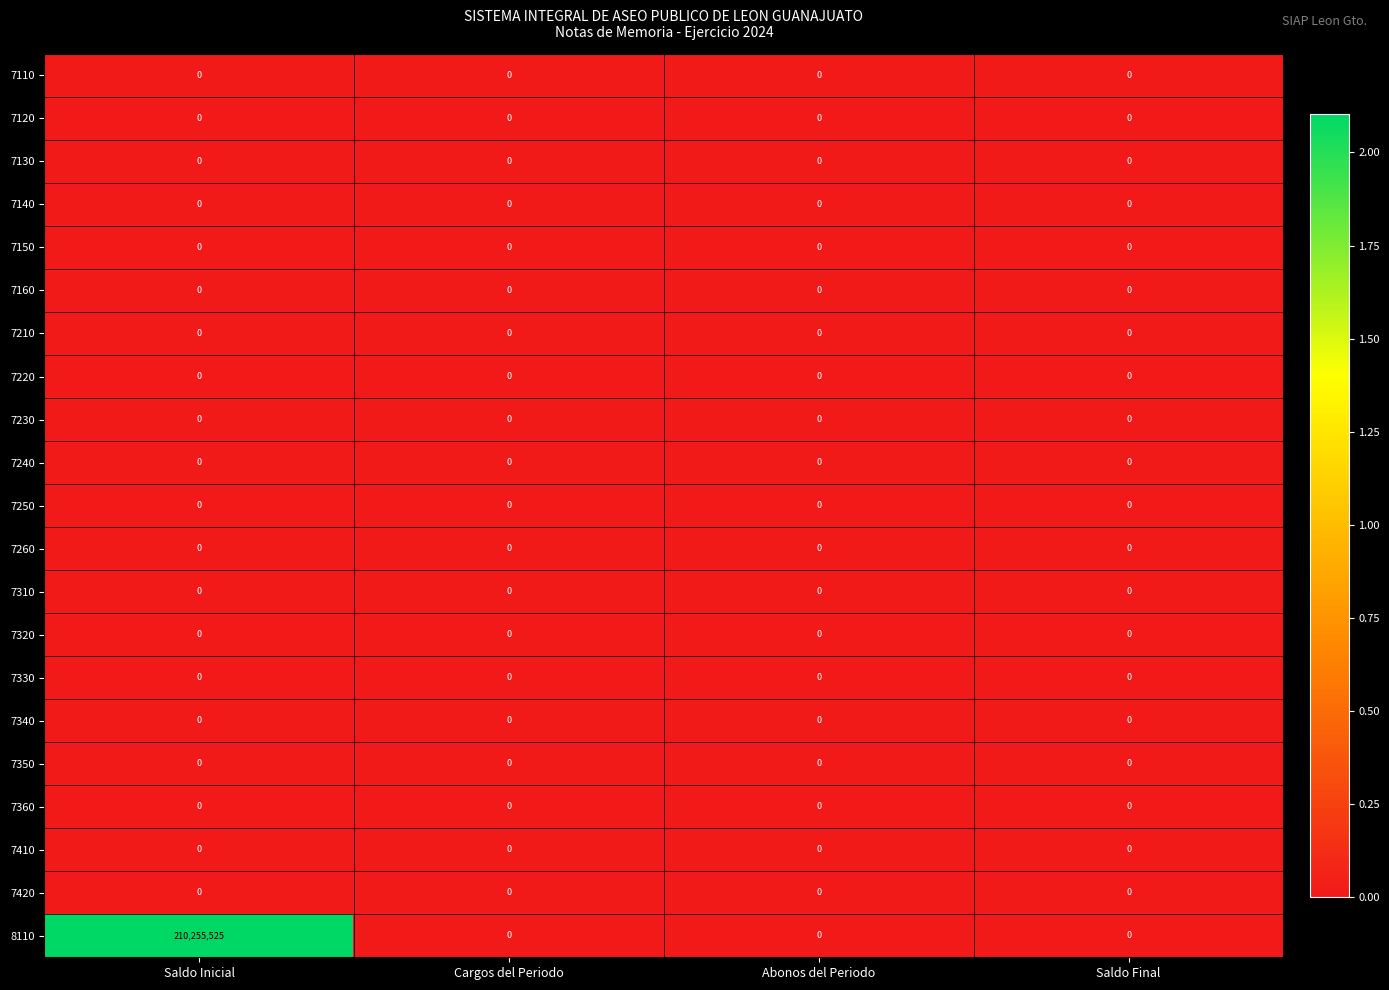

The 7260 series shows 0 at Abonos del Periodo. True or false?

True